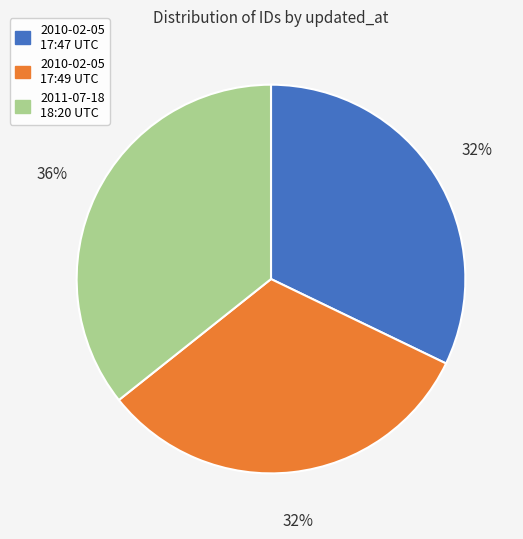

To the nearest percent, what is the average slice percentage?

33%